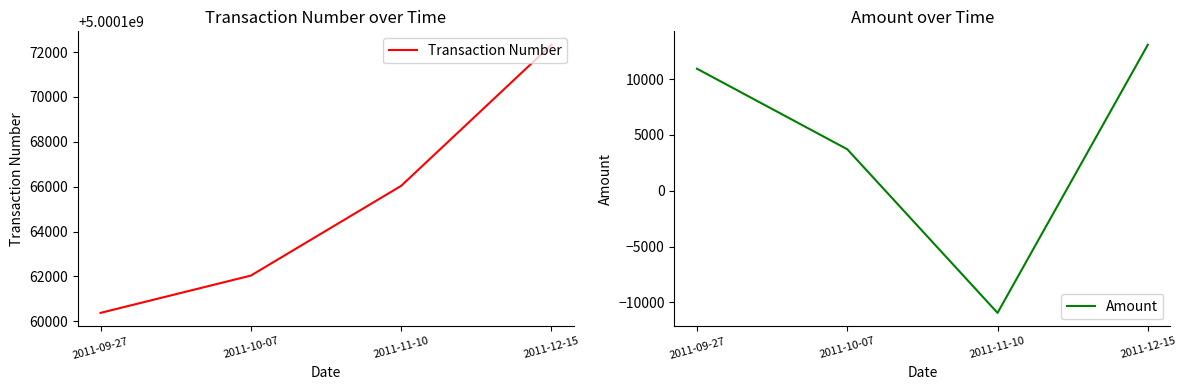

What are all the series names shown in the legend?

Transaction Number, Amount